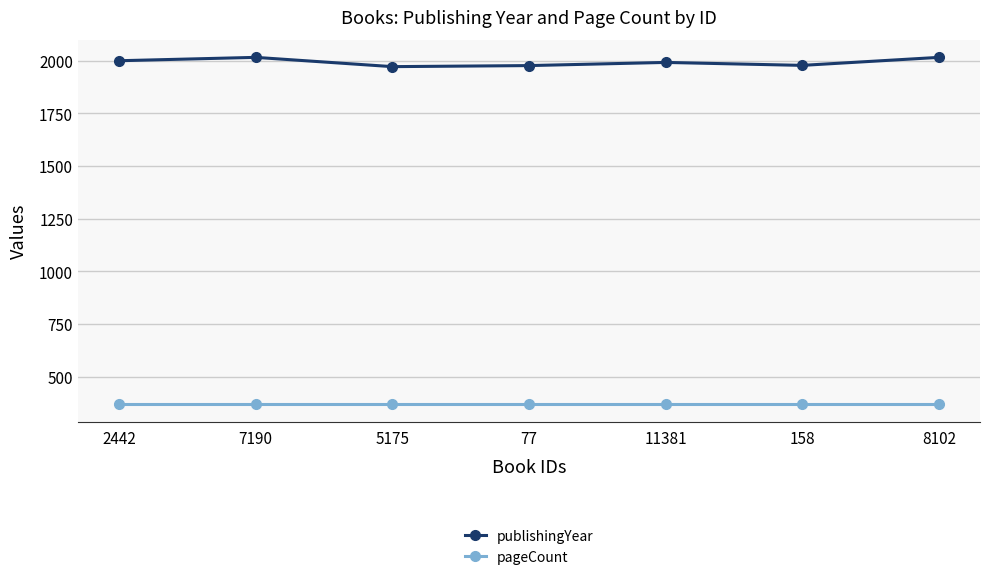

In publishingYear, how many points are lower than both neighbors (excluding endpoints)?

2